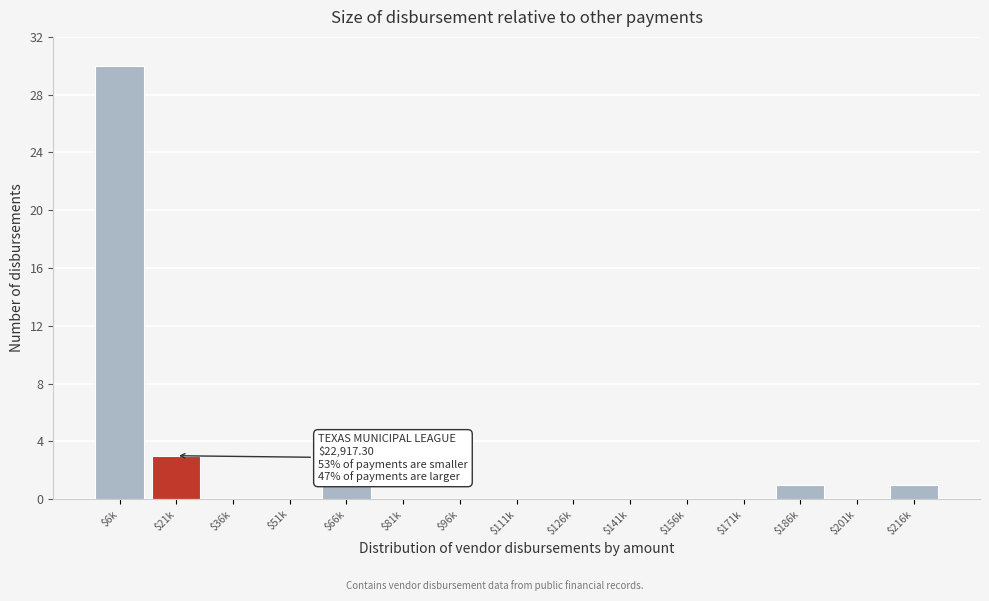

What is the sum of all values?

36